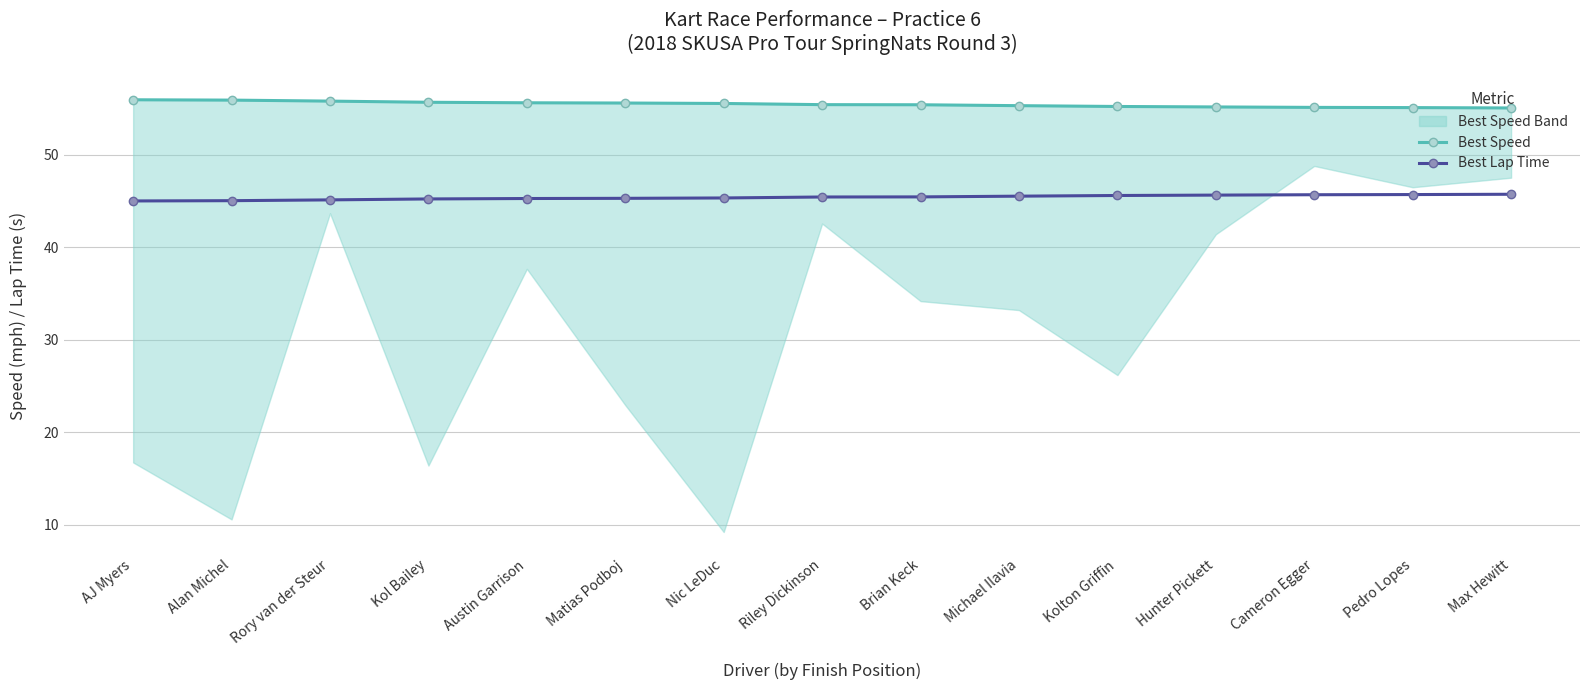

How many lines are shown in the chart?

2